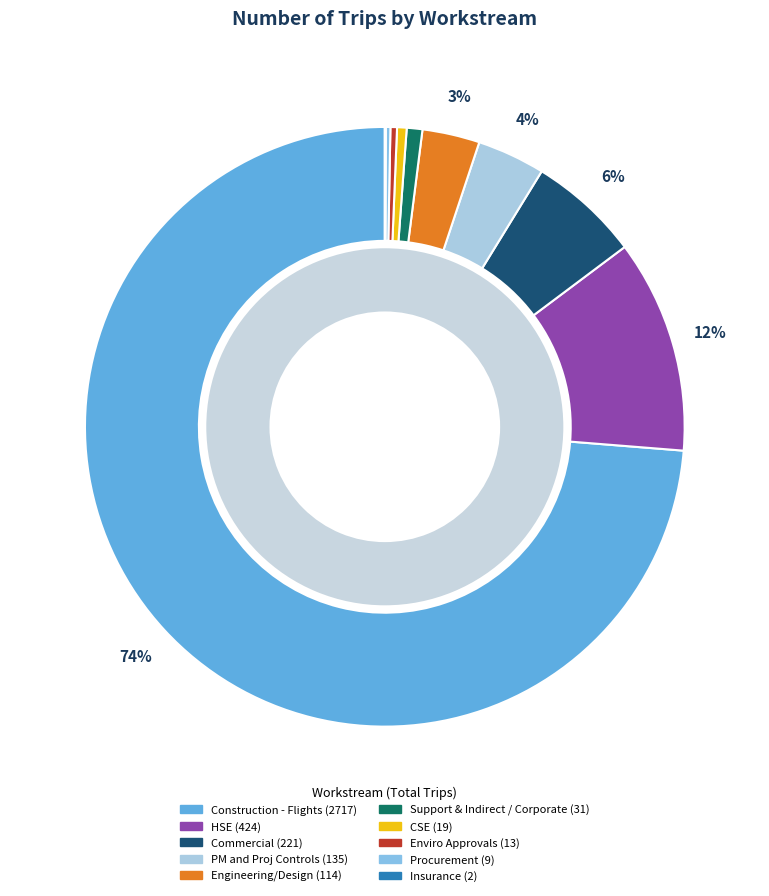

Between Procurement and HSE, which is larger?

HSE